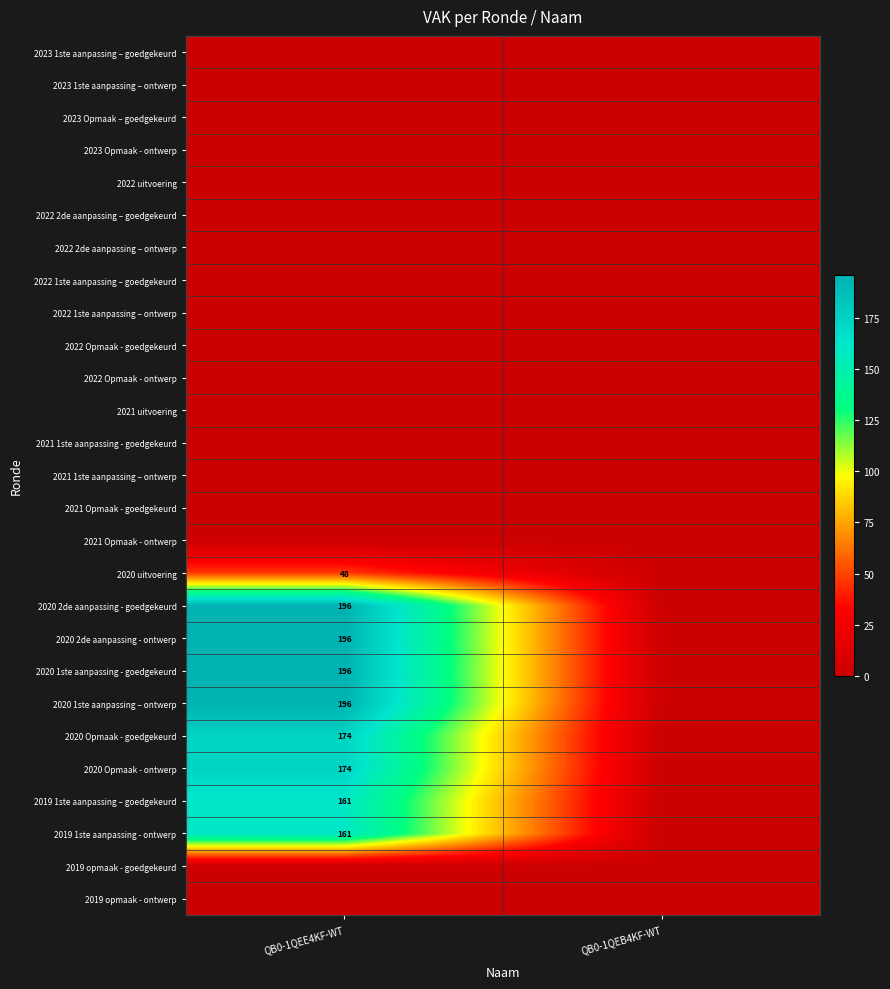

True or false: 2020 Opmaak - goedgekeurd has a value of 174 at QB0-1QEE4KF-WT.

True